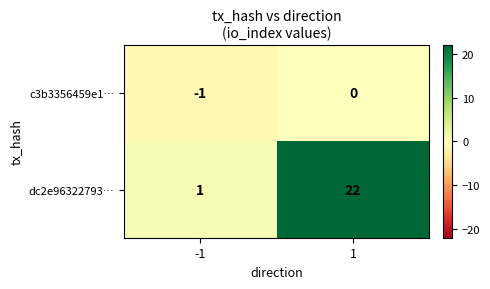

Which series has the largest range (max minus min)?

dc2e96322793…